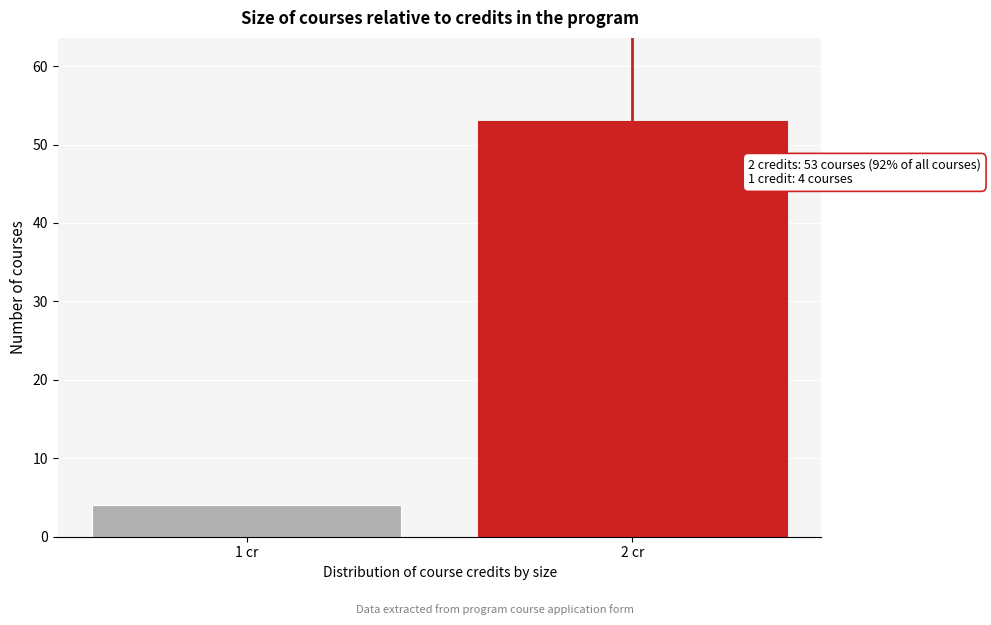

Reading right to left, list all the values displayed in this chart.

53	4